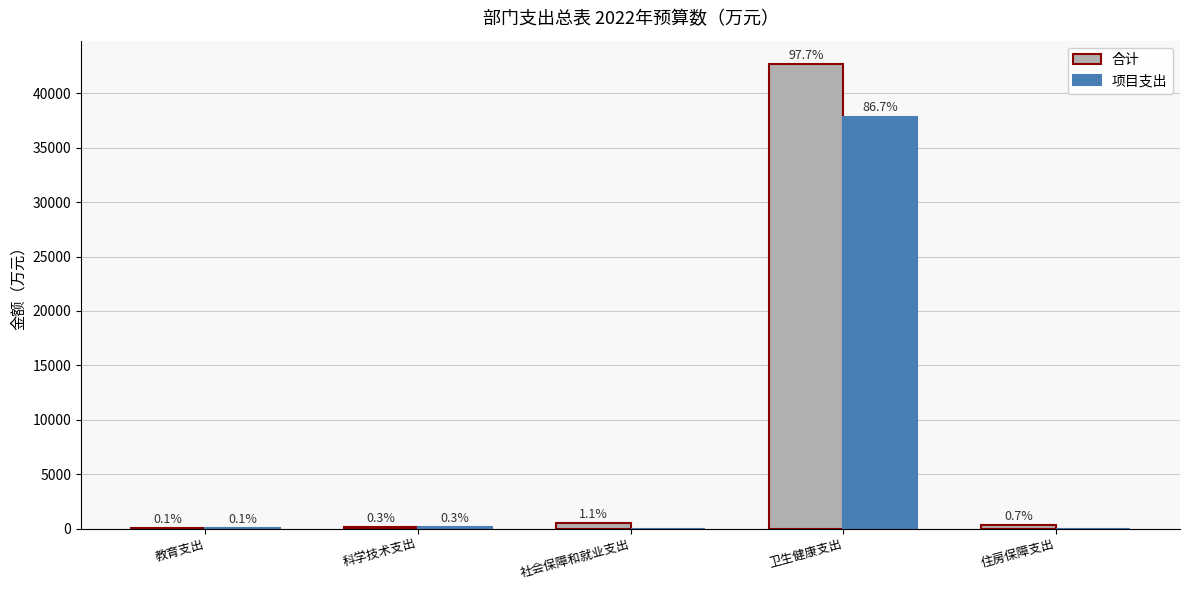

What is the sum of the 项目支出 values at 社会保障和就业支出 and 卫生健康支出?

37862.2